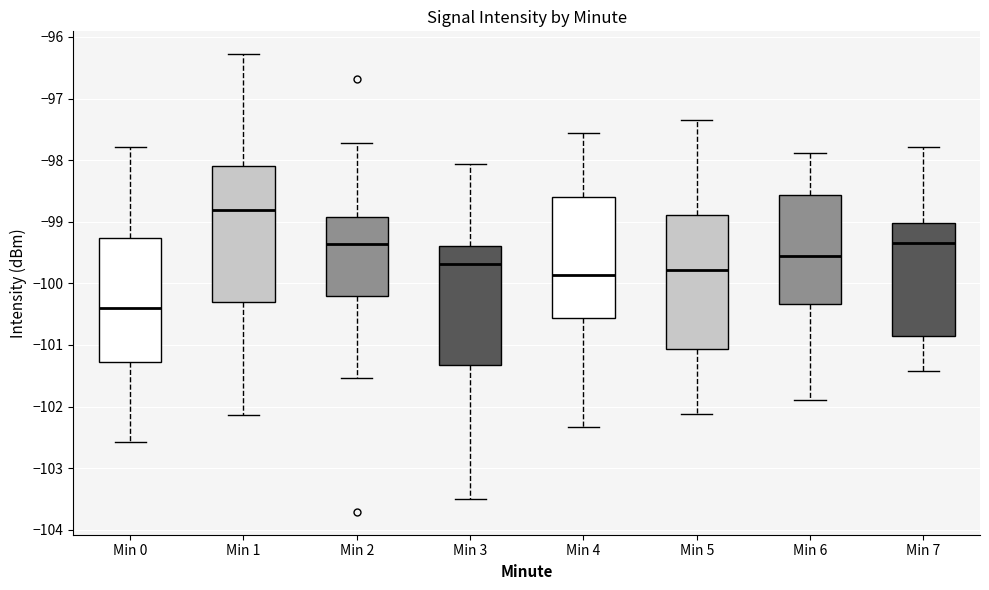

Reading left to right, read every box against the y-axis: the position of its median line, the range the box covers, and the ends of its whiskers. The values are not printed on the chart, so give them approximately, as read against the axis.

Min 0: median -100.4, box -101.3 to -99.3, whiskers -102.6 to -97.8
Min 1: median -98.8, box -100.3 to -98.1, whiskers -102.1 to -96.3
Min 2: median -99.4, box -100.2 to -98.9, whiskers -101.5 to -97.7
Min 3: median -99.7, box -101.3 to -99.4, whiskers -103.5 to -98.1
Min 4: median -99.9, box -100.6 to -98.6, whiskers -102.3 to -97.6
Min 5: median -99.8, box -101.1 to -98.9, whiskers -102.1 to -97.3
Min 6: median -99.6, box -100.3 to -98.6, whiskers -101.9 to -97.9
Min 7: median -99.3, box -100.8 to -99.0, whiskers -101.4 to -97.8